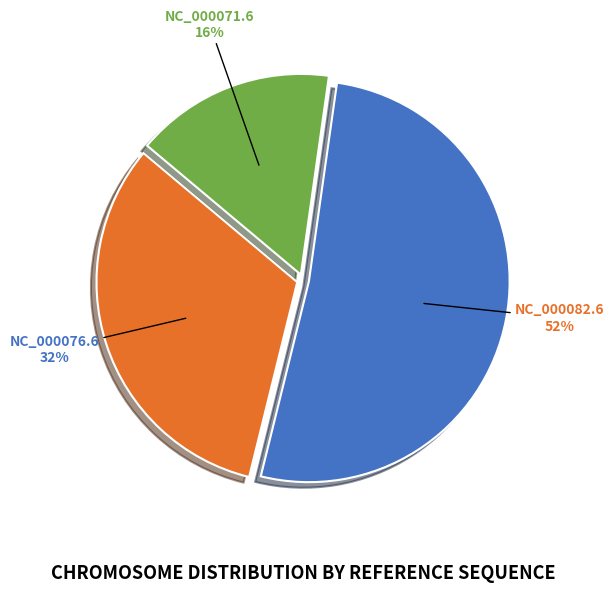

To the nearest percent, what is the average slice percentage?

33%